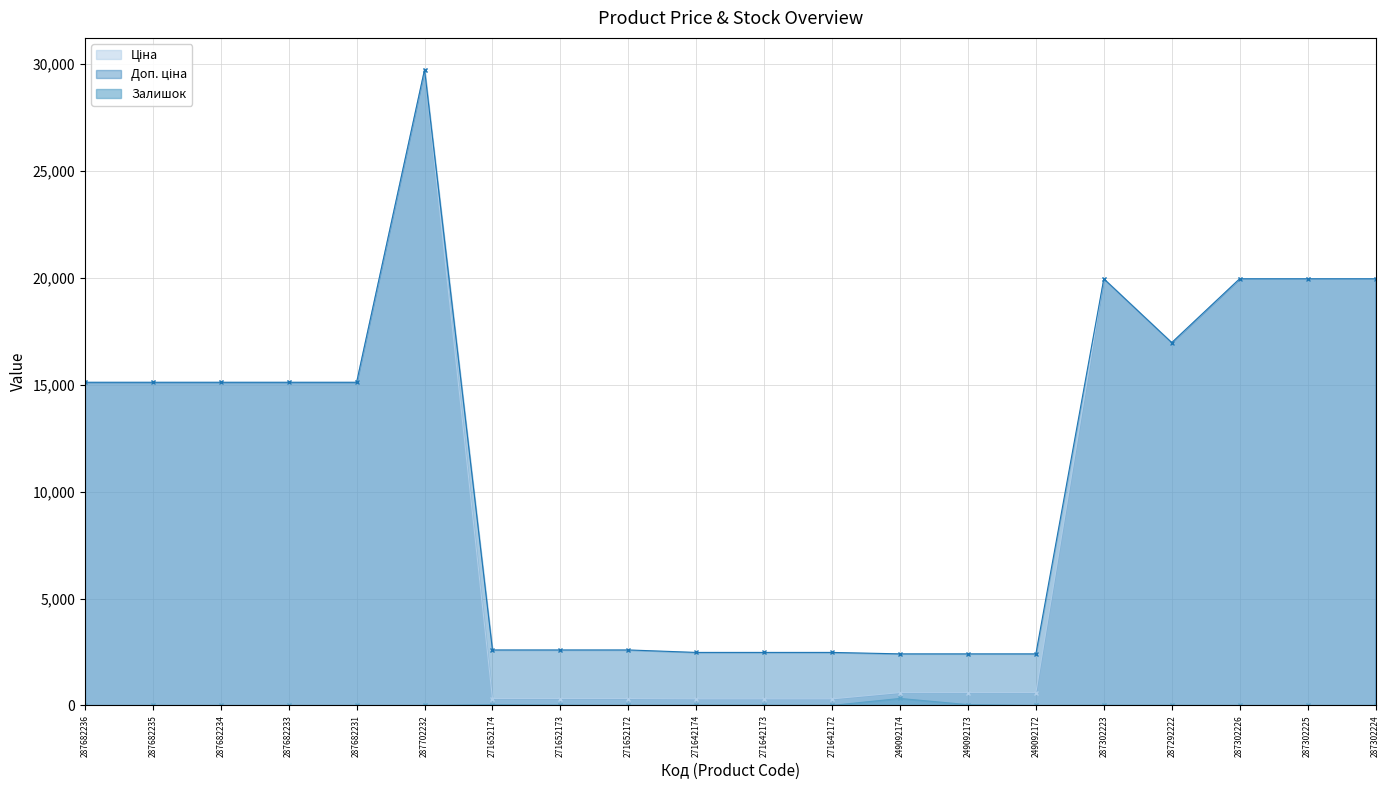

In Залишок, how many points are higher than both neighbors (excluding endpoints)?

4